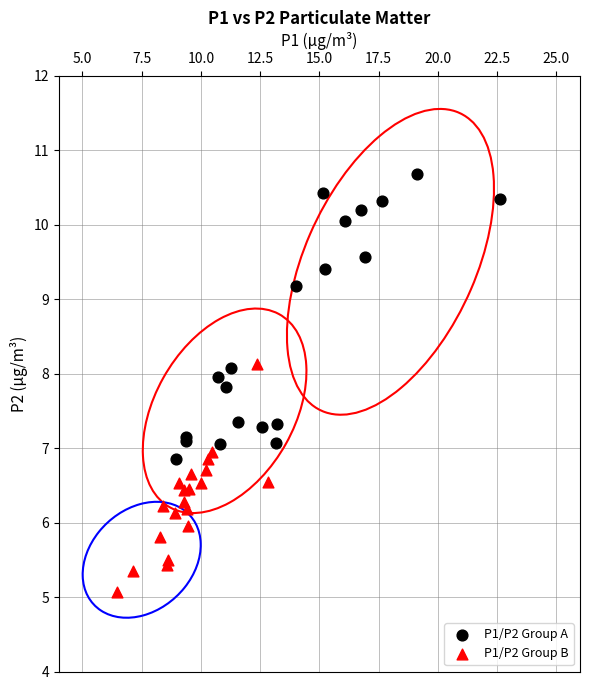

What are all the series names shown in the legend?

P1/P2 Group A, P1/P2 Group B